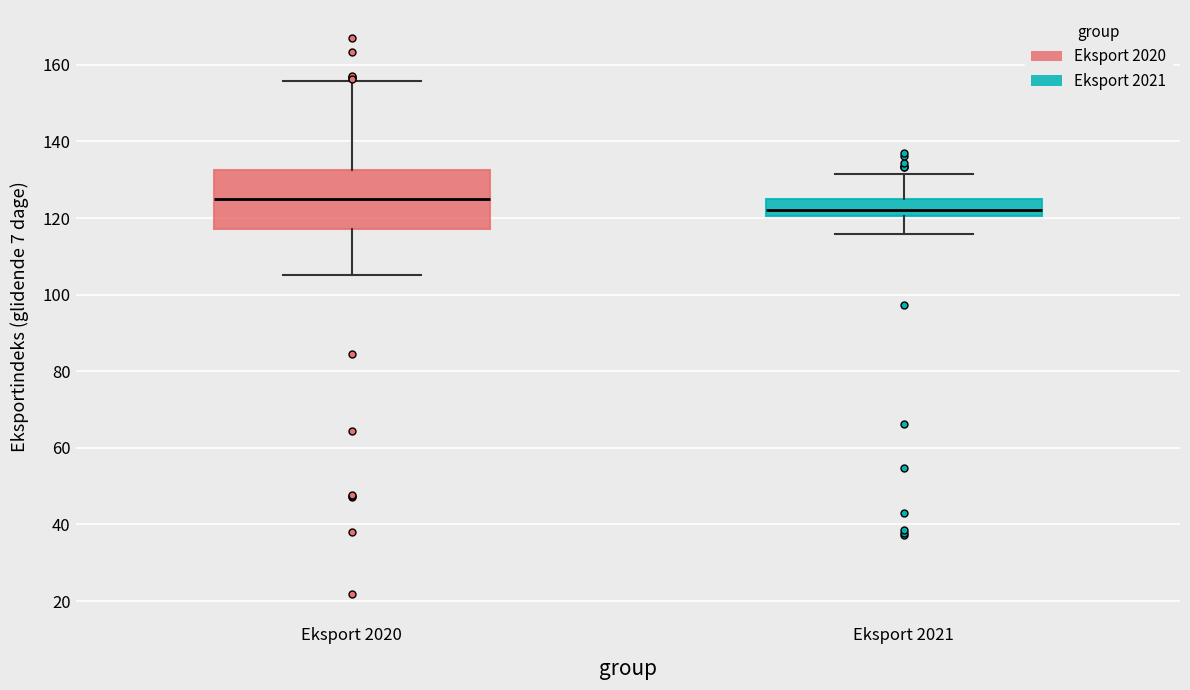

Where does the lower whisker of the box for Eksport 2021 end on the y-axis? The values are not printed on the chart, so give them approximately, as read against the axis.

116